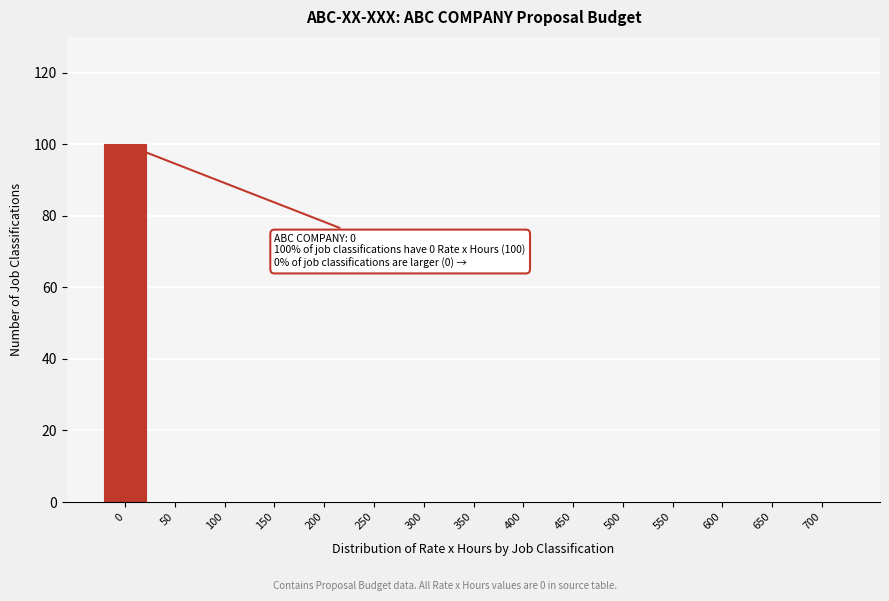

Reading left to right, transcribe all the data shown in this chart.

0=100	50=0	100=0	150=0	200=0	250=0	300=0	350=0	400=0	450=0	500=0	550=0	600=0	650=0	700=0